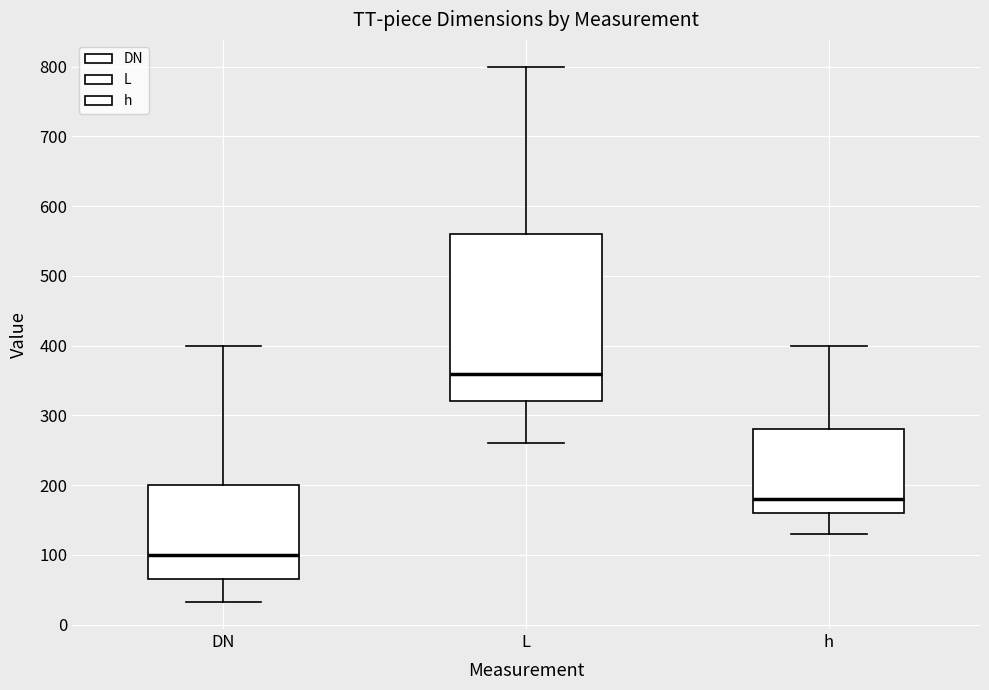

Reading left to right, transcribe this box plot: for each box, give where its median line is, the range the box spans, and where its two whiskers end, as read against the y-axis. The values are not printed on the chart, so give them approximately, as read against the axis.

DN: median 100, box 70 to 200, whiskers 30 to 400
L: median 360, box 320 to 560, whiskers 260 to 800
h: median 180, box 160 to 280, whiskers 130 to 400